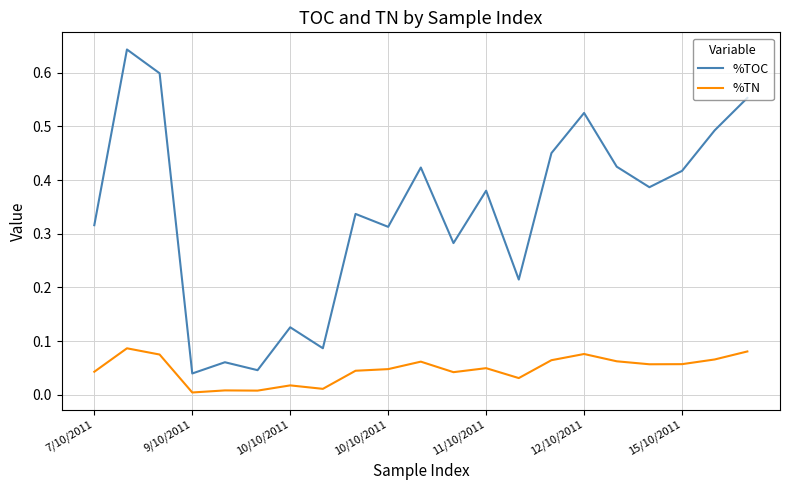

List the series in order of their overall mean, lowest first.

%TN, %TOC